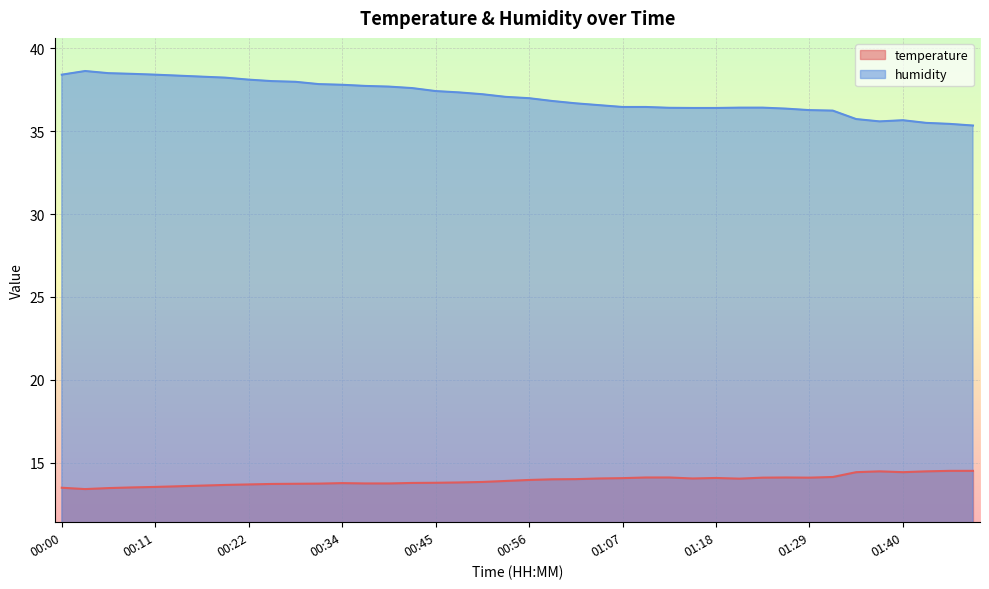

At which label does humidity first exceed 37?

00:00